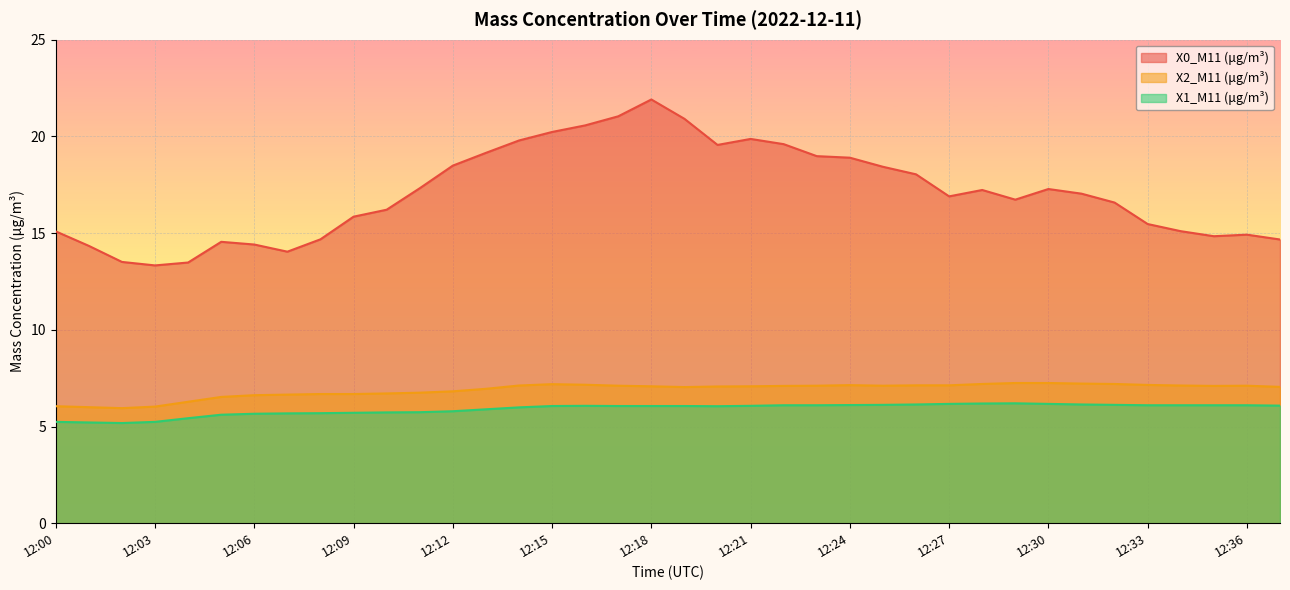

True or false: X0_M11 (μg/m³) and X1_M11 (μg/m³) cross at least once.

False